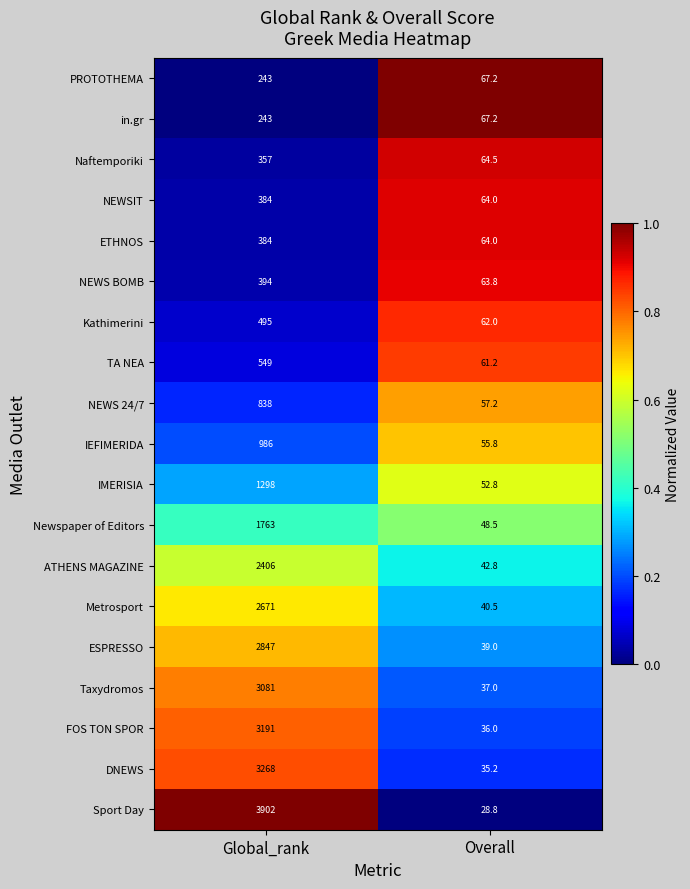

At which label is IEFIMERIDA closest to 520?

Overall